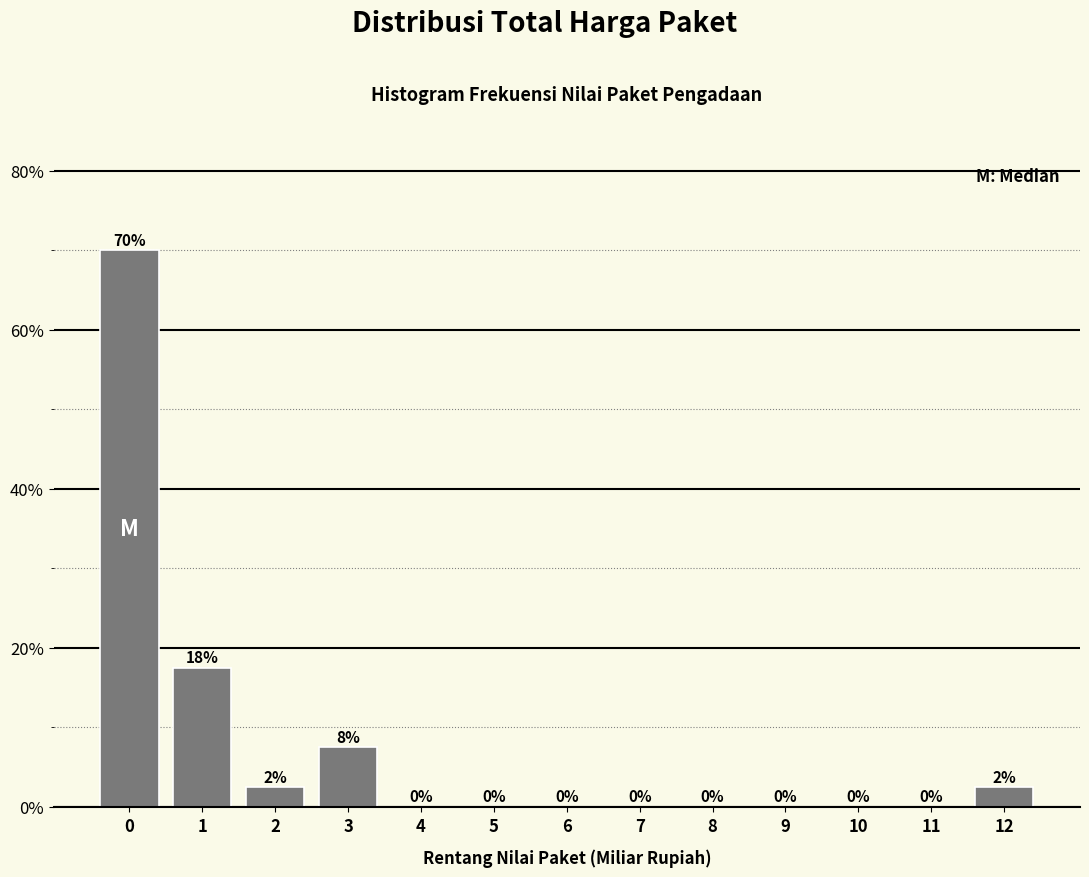

What is the maximum value shown in the chart?

70.0